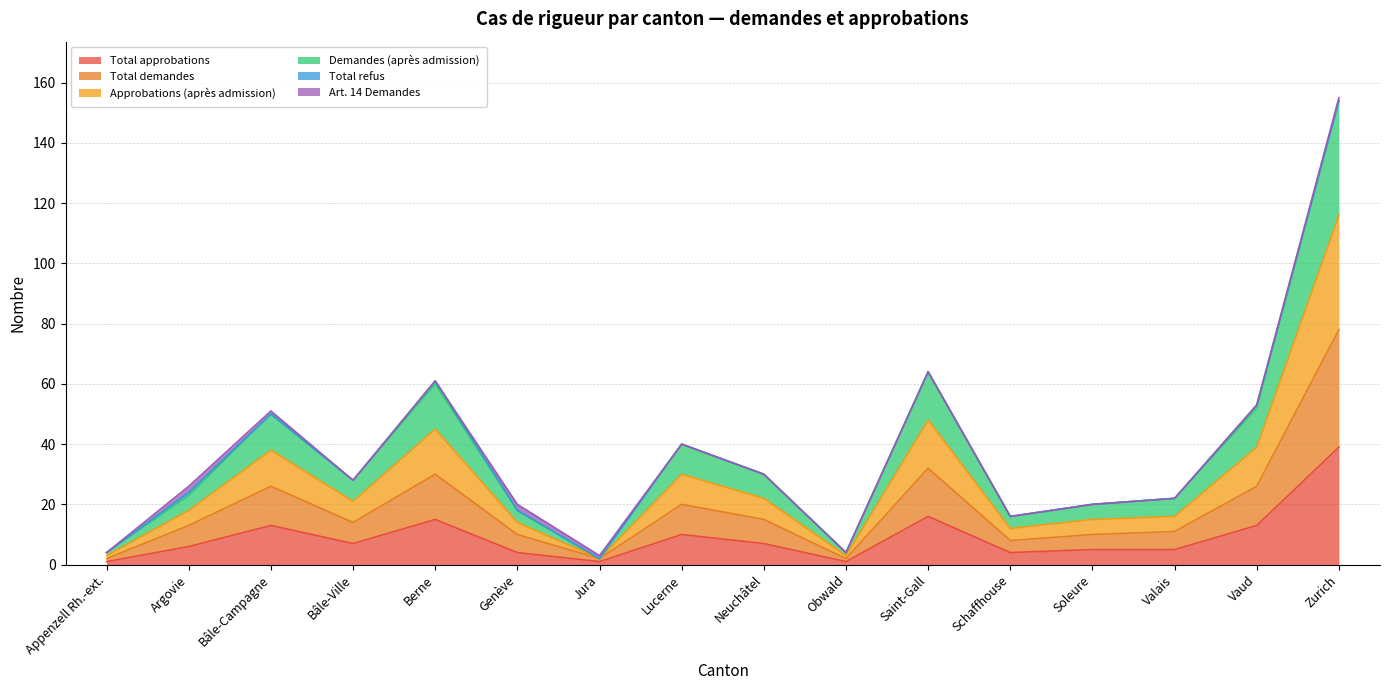

At how many categories does at least one series exceed 117?

1